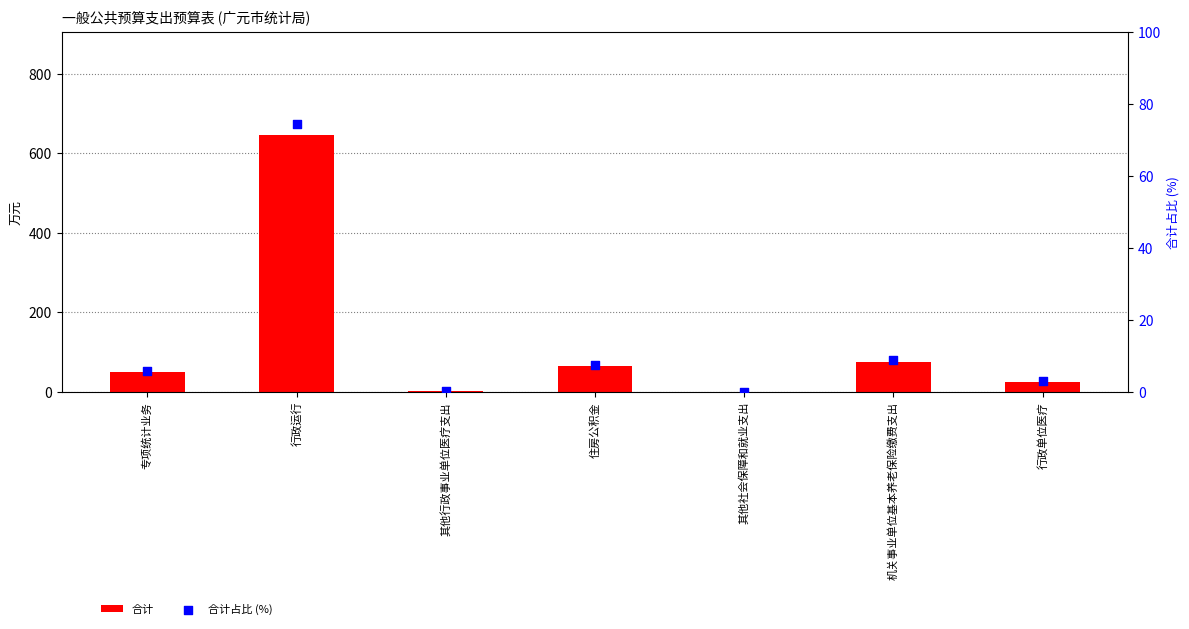

At how many categories does at least one series exceed 179?

1